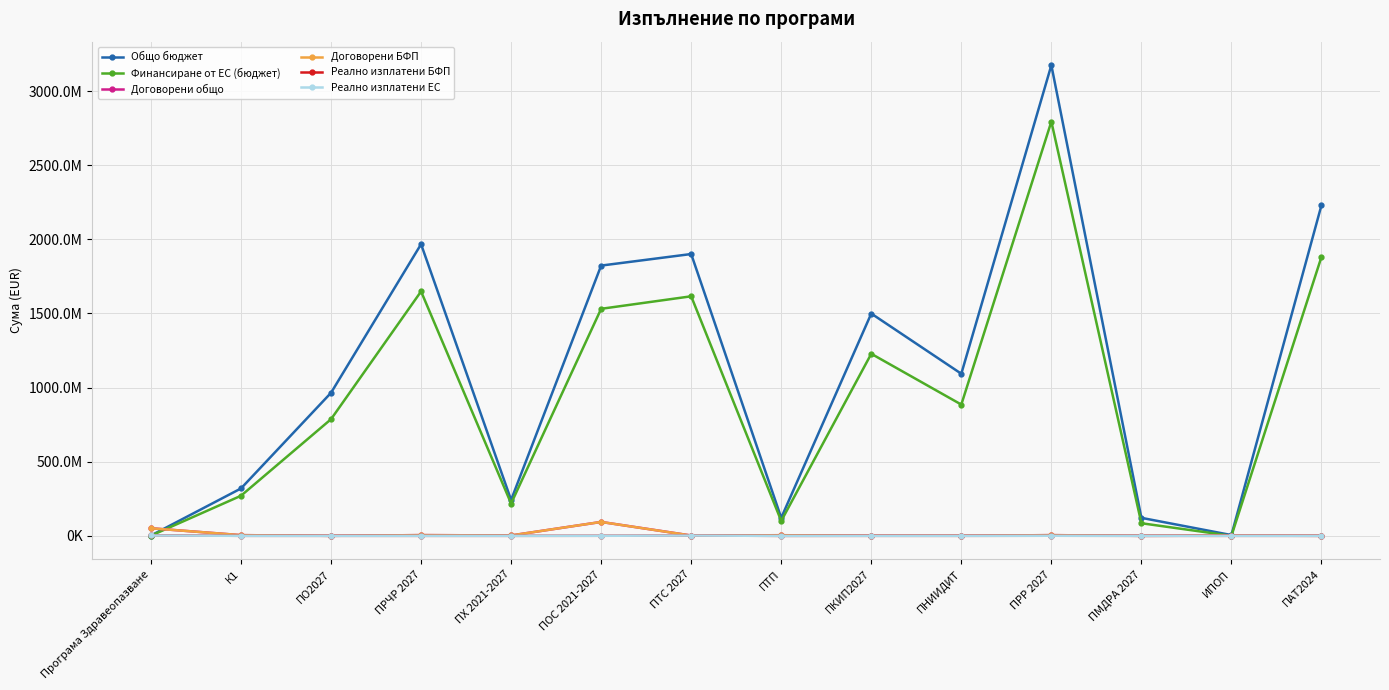

What is the greatest value displayed?

3175060538.0